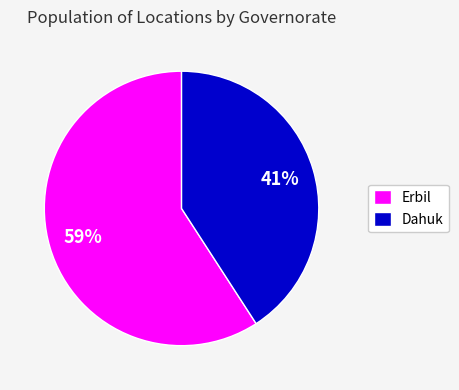

Which category has the biggest portion of the pie?

Erbil